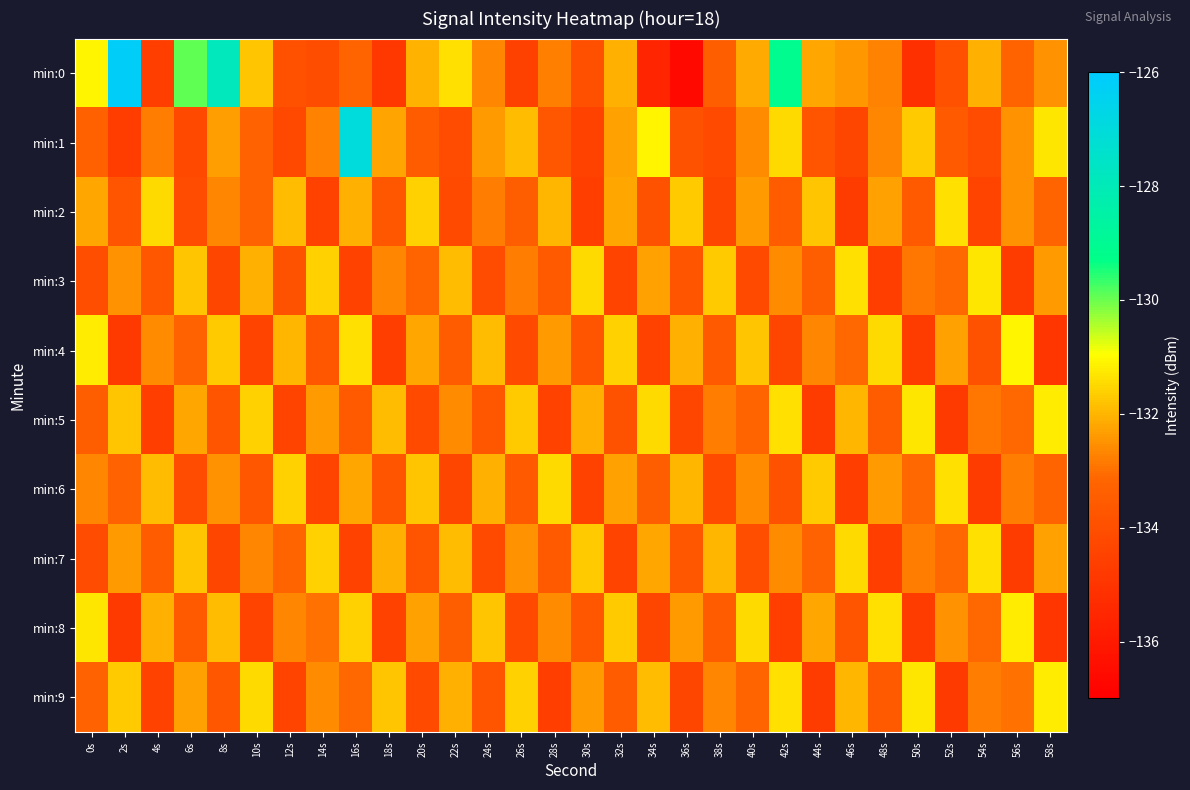

What is the difference between the highest and lowest values at 50s?

3.9